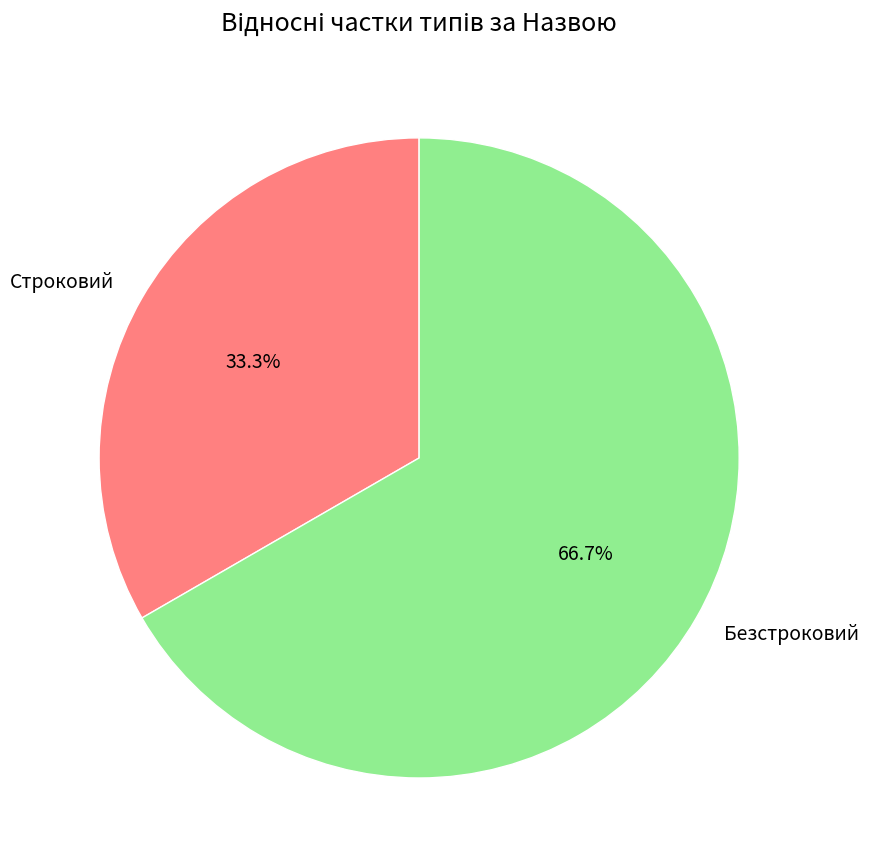

Between Безстроковий and Строковий, which is larger?

Безстроковий